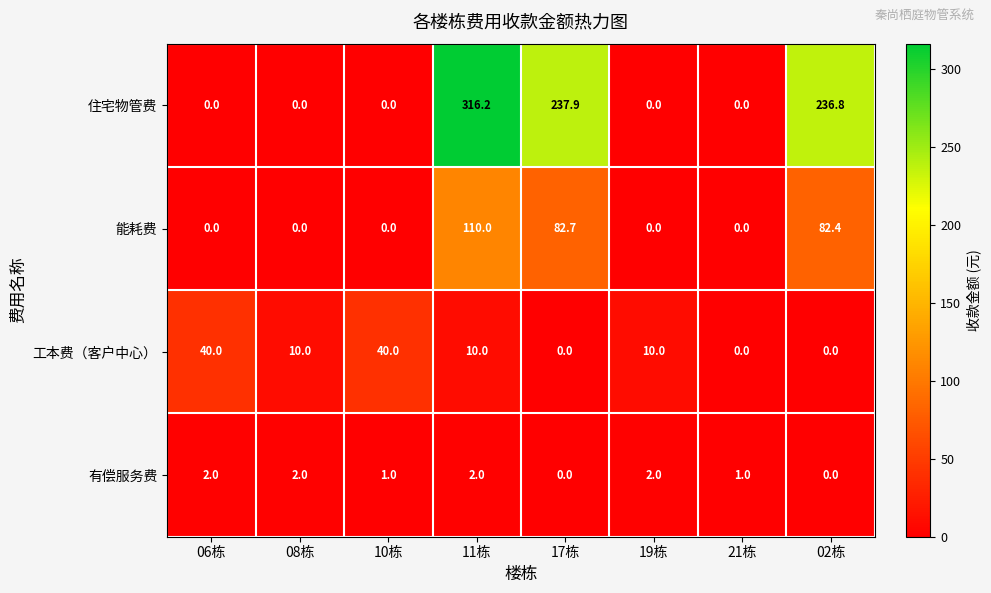

At how many categories does at least one series exceed 86?

3